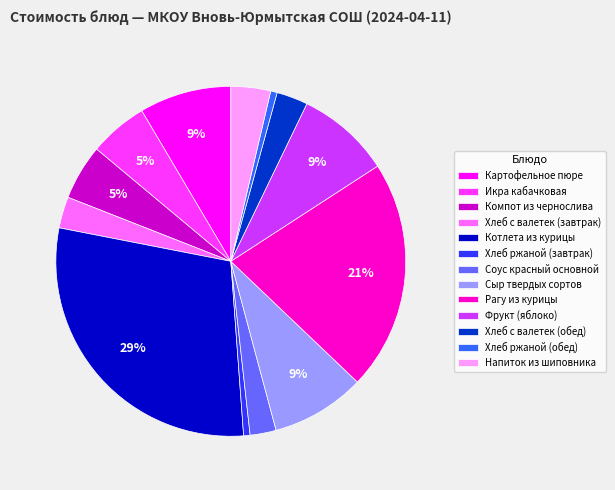

Does any single category account for the majority?

No